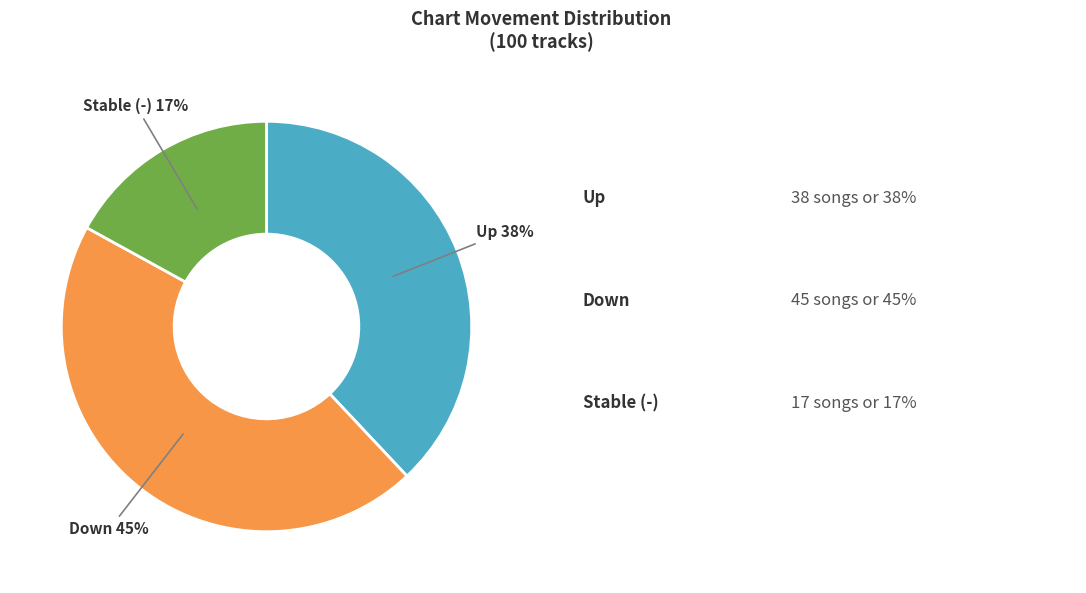

To the nearest percent, what is the difference between the largest and smallest slice percentages?

28%